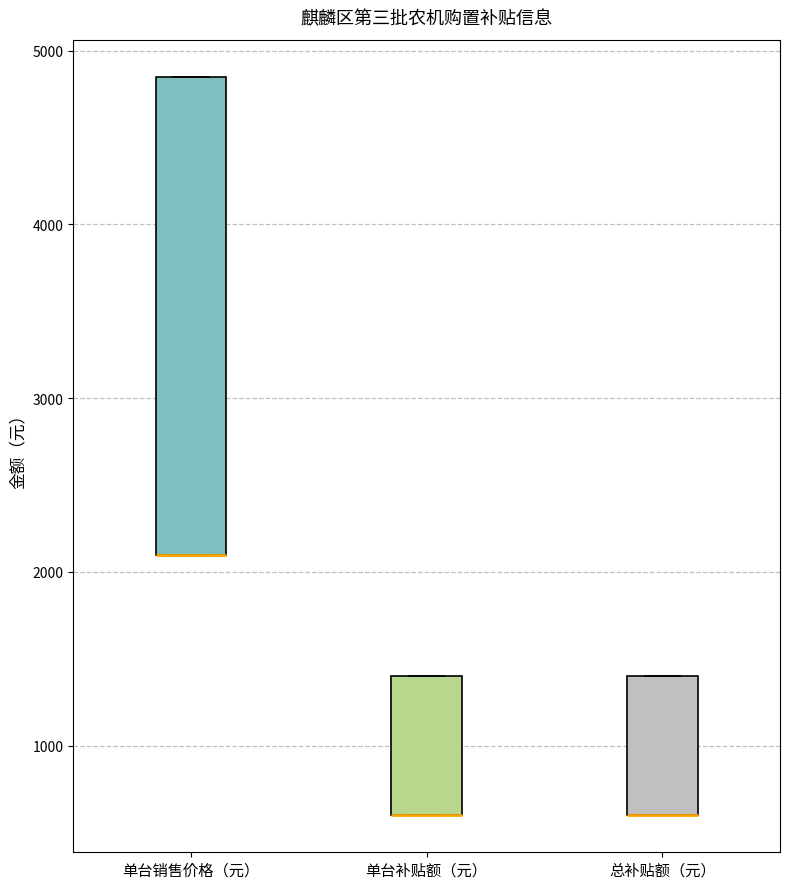

Where is the upper edge of the box for 单台补贴额（元） on the y-axis? The values are not printed on the chart, so give them approximately, as read against the axis.

1400